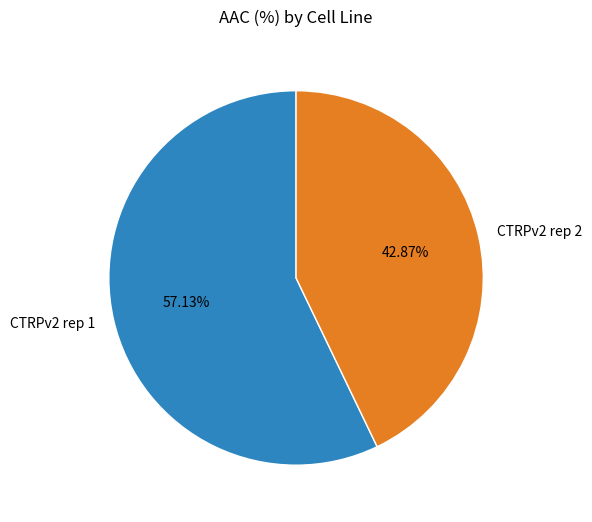

Rank the categories by value from lowest to highest.

CTRPv2 rep 2, CTRPv2 rep 1